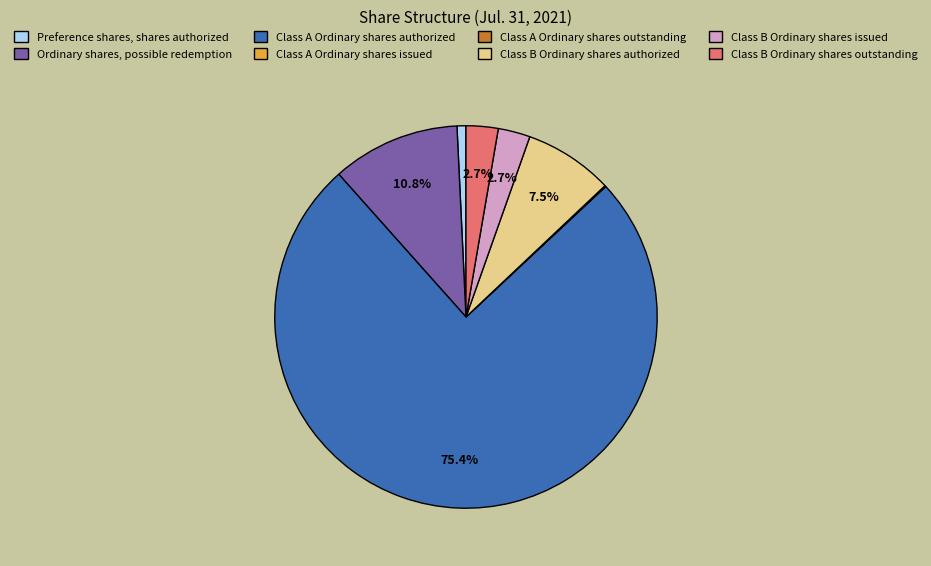

Is there a majority slice in this chart?

Yes